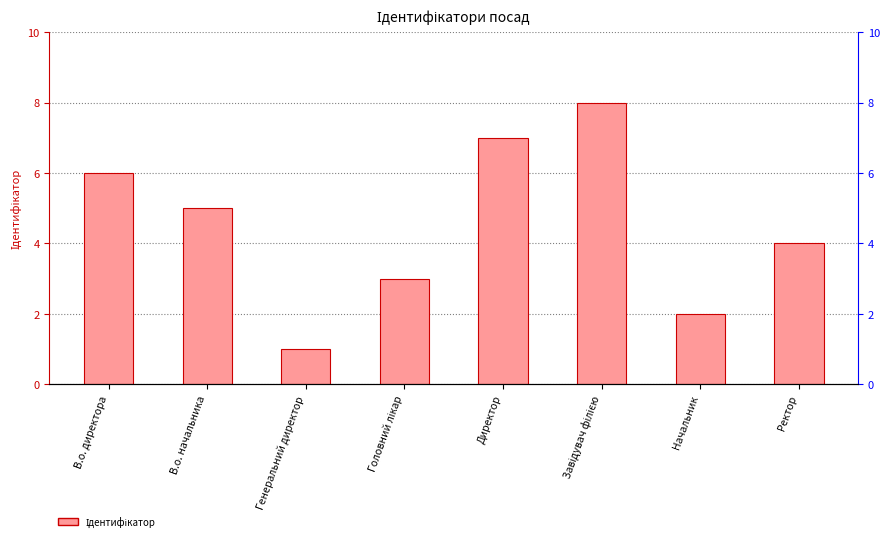

Reading left to right, list all the values displayed in this chart.

6	5	1	3	7	8	2	4